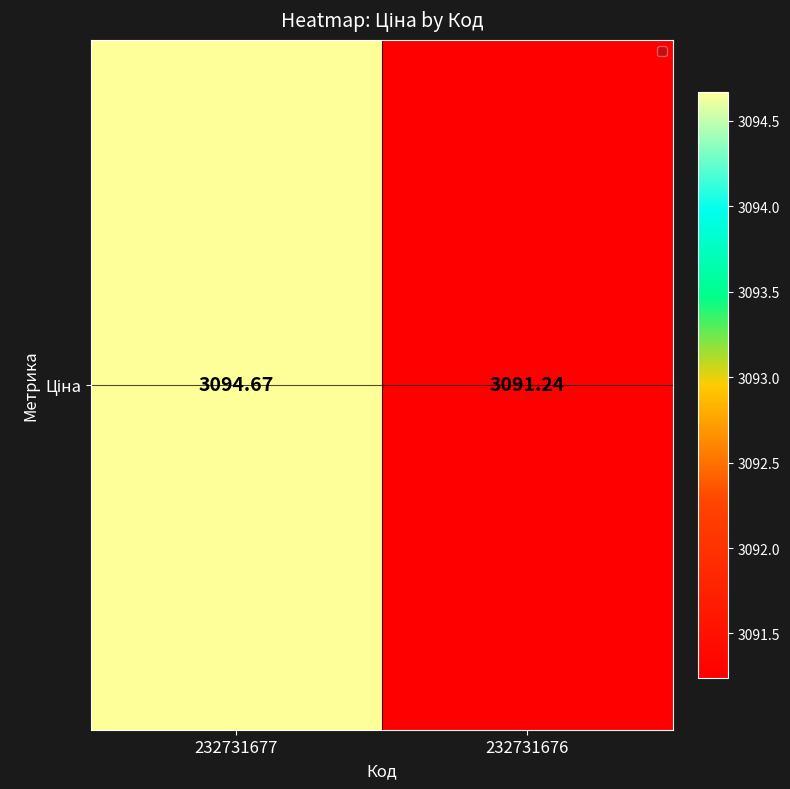

At which label does the data first exceed 3094?

232731677